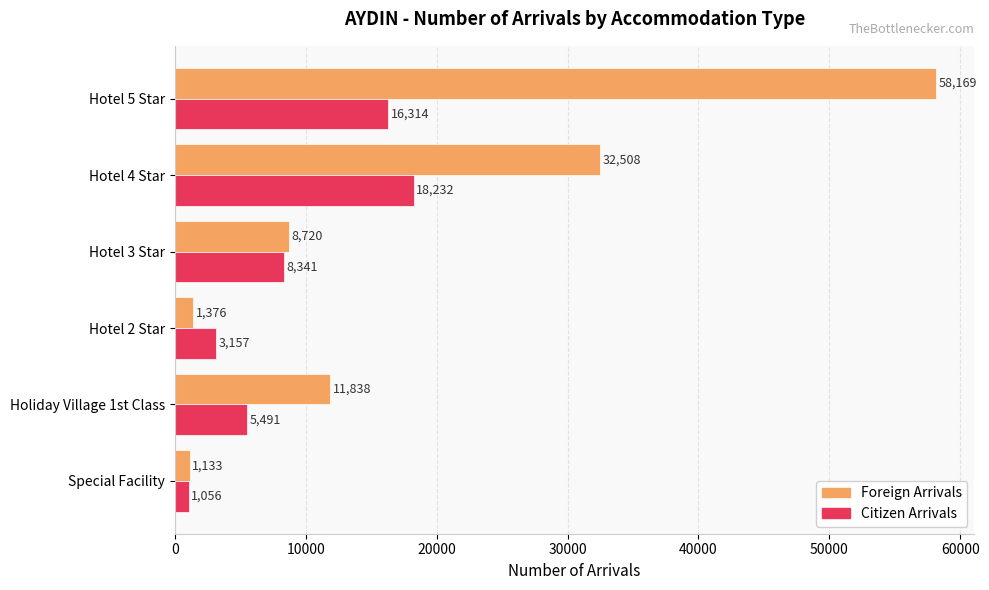

How many series are shown in this chart?

2